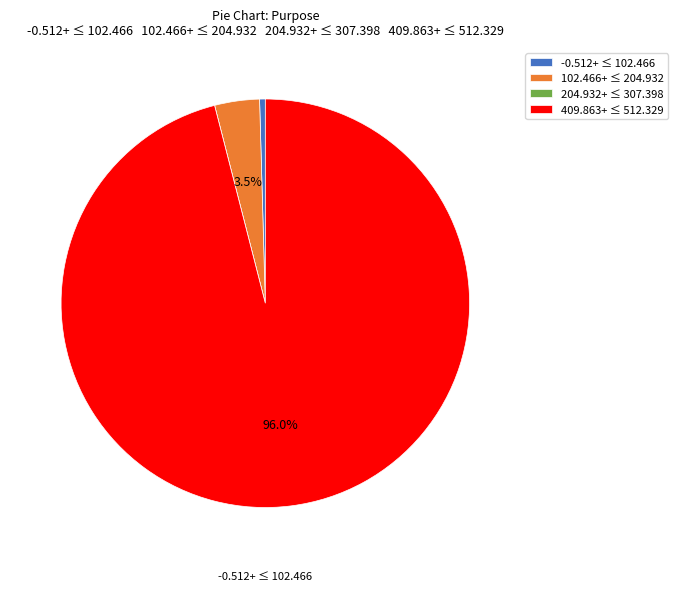

How much of the chart is everything except 102.466+ ≤ 204.932?

96.5%